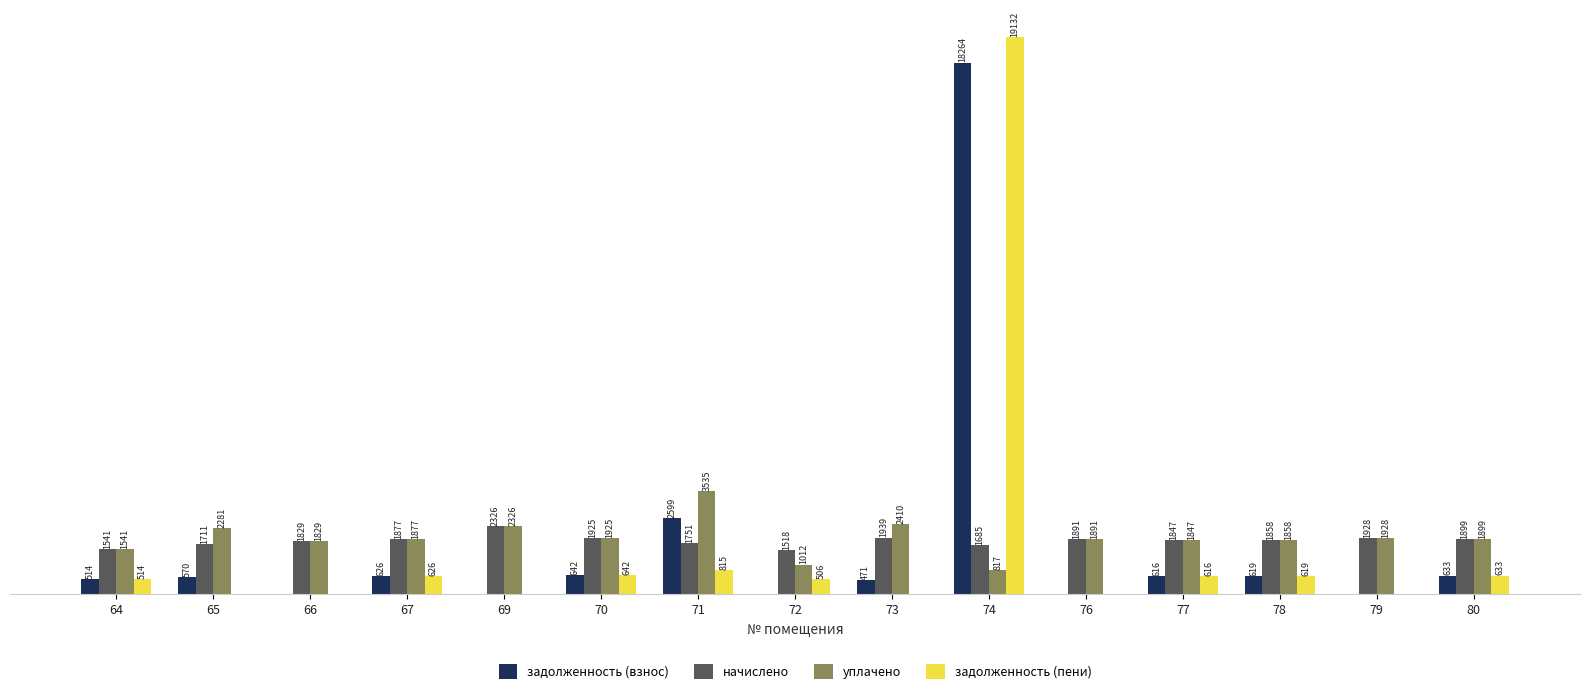

Which series has the largest total across all categories?

уплачено